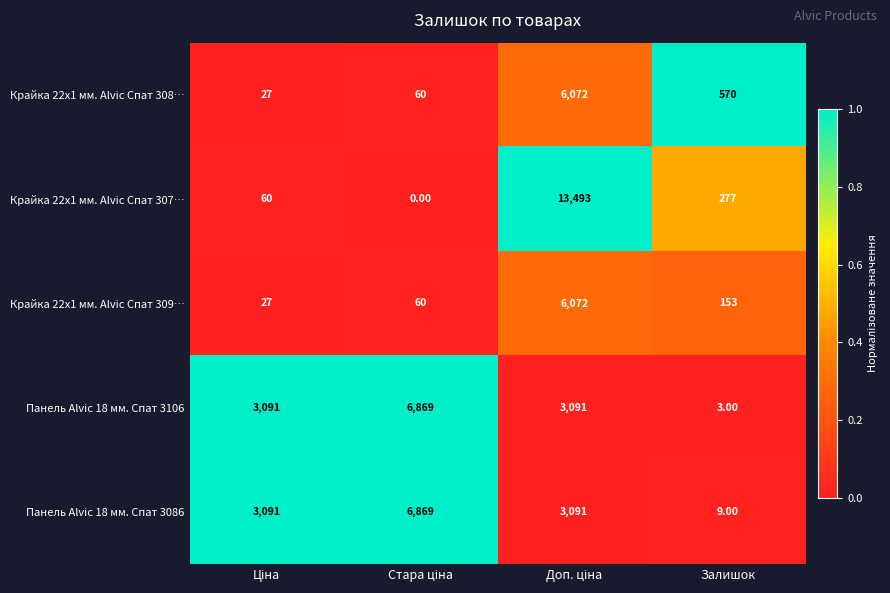

Which series has the largest total across all categories?

Крайка 22x1 мм. Alvic Спат 307…